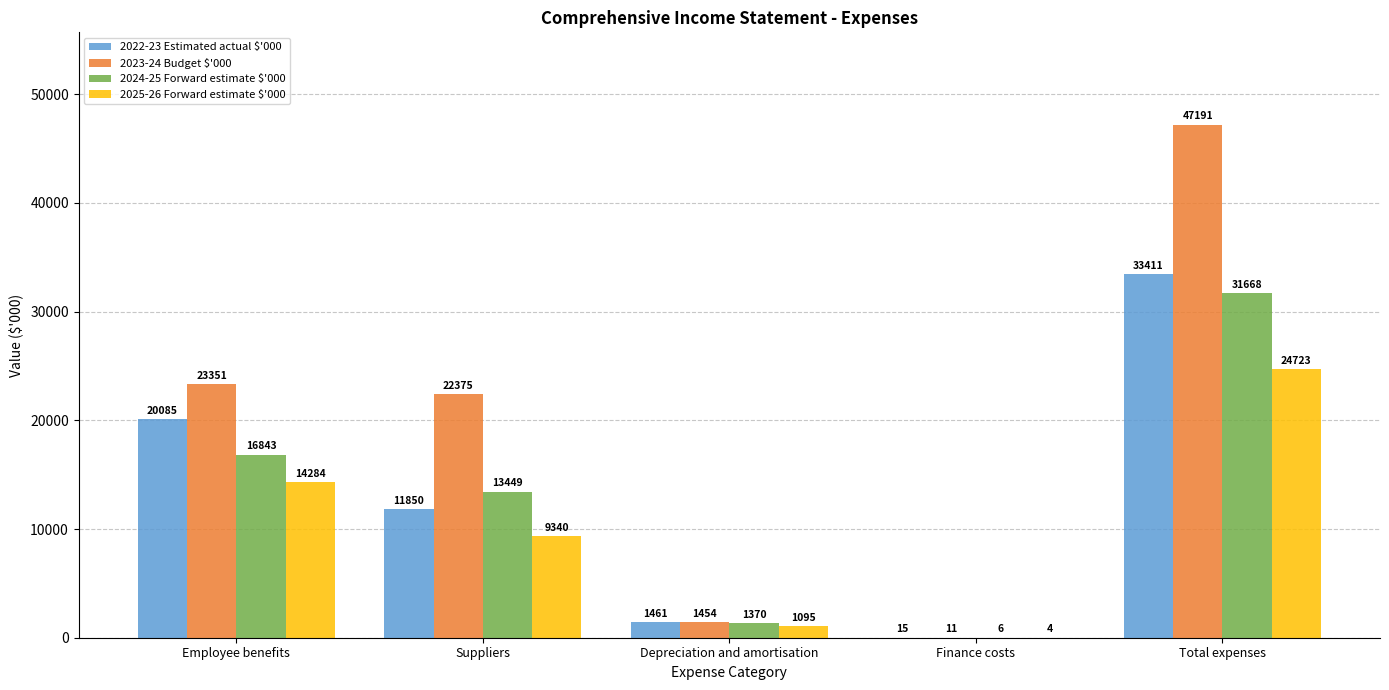

Which category has the highest value across all series?

Total expenses